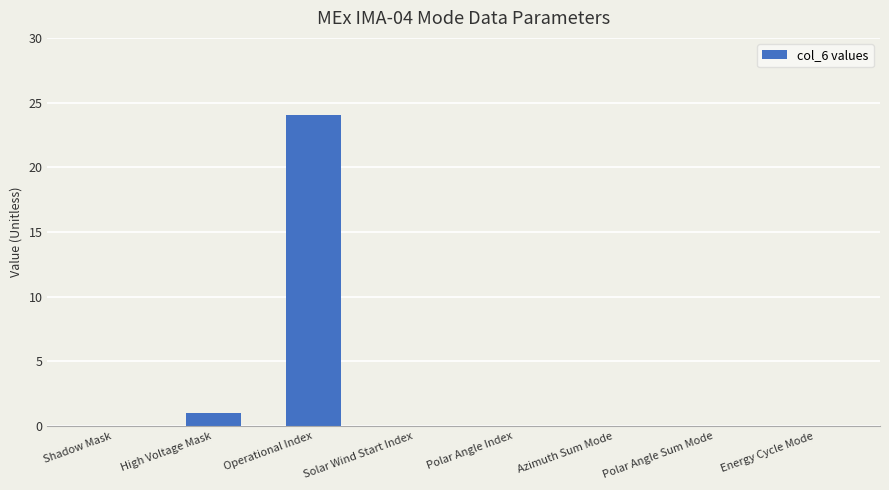

What is the change in value from Operational Index to Polar Angle Index?

-24